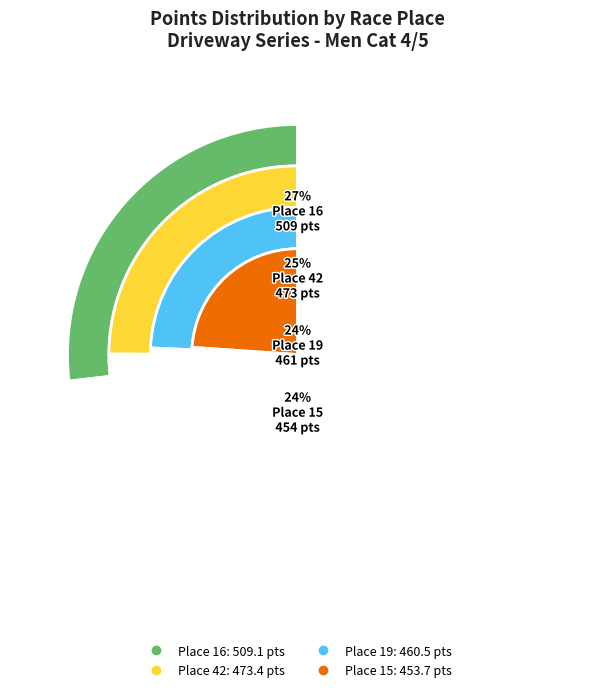

What percentage is the Place 15 slice, to the nearest percent?

24%